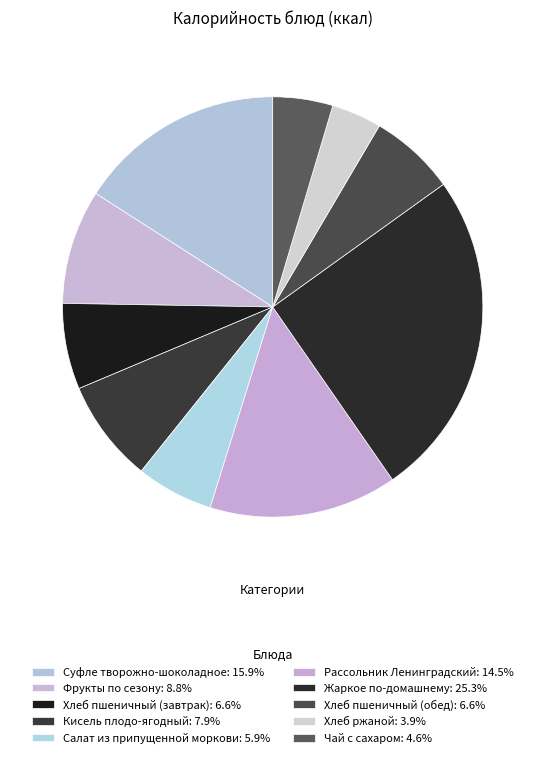

How many segments does this pie chart have?

10